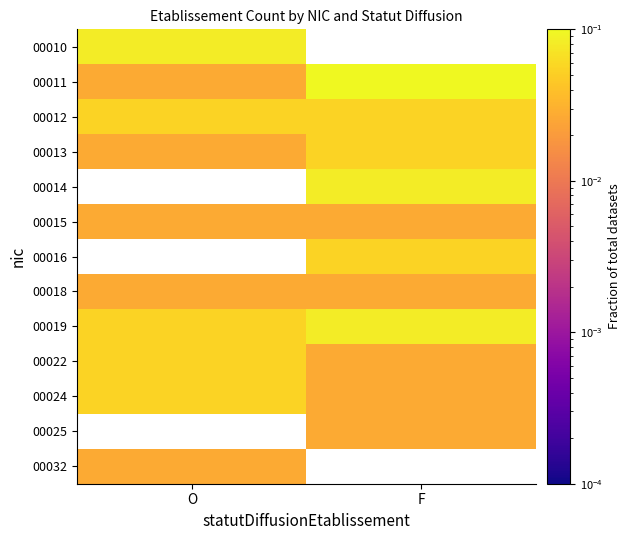

How many positive values does the 00010 series have?

1